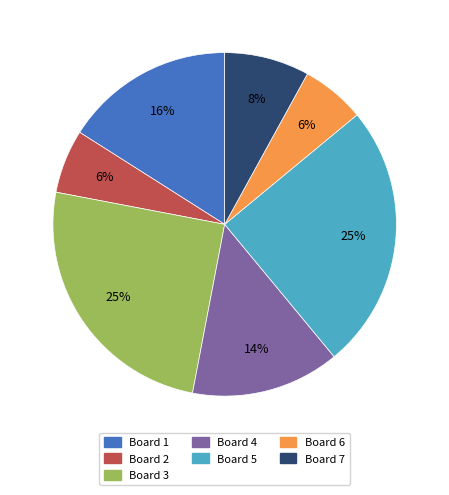

What percentage is the Board 3 slice, to the nearest percent?

25%